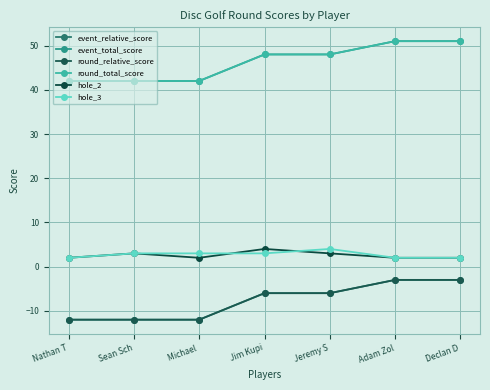

What is the spread (max minus min) of values at Sean Sch?

54